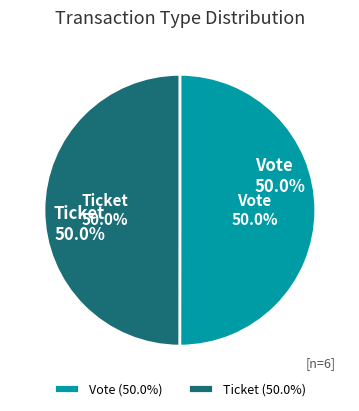

Does Ticket (+1) account for over 50% of the chart?

No